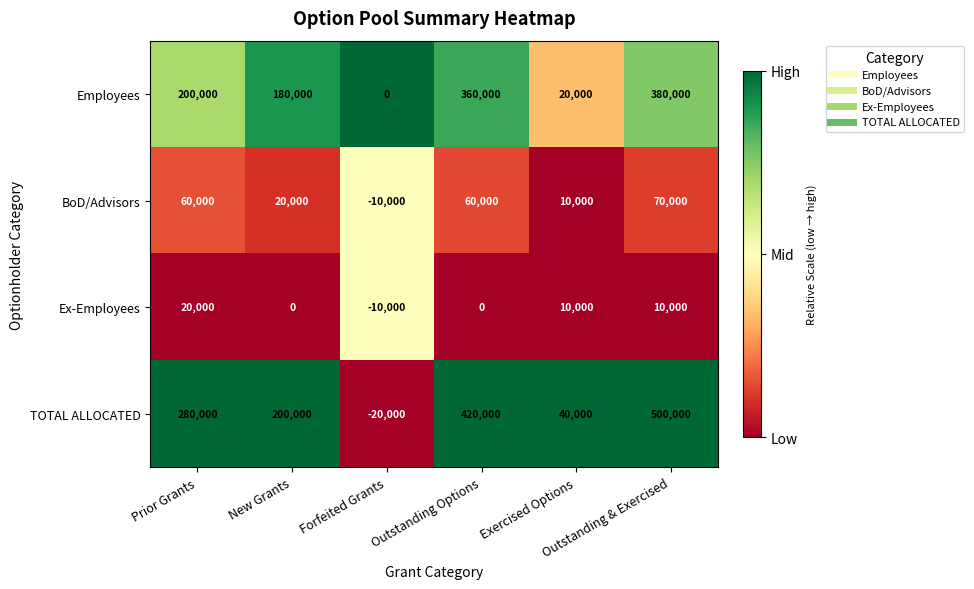

What is the smallest value displayed?

-20000